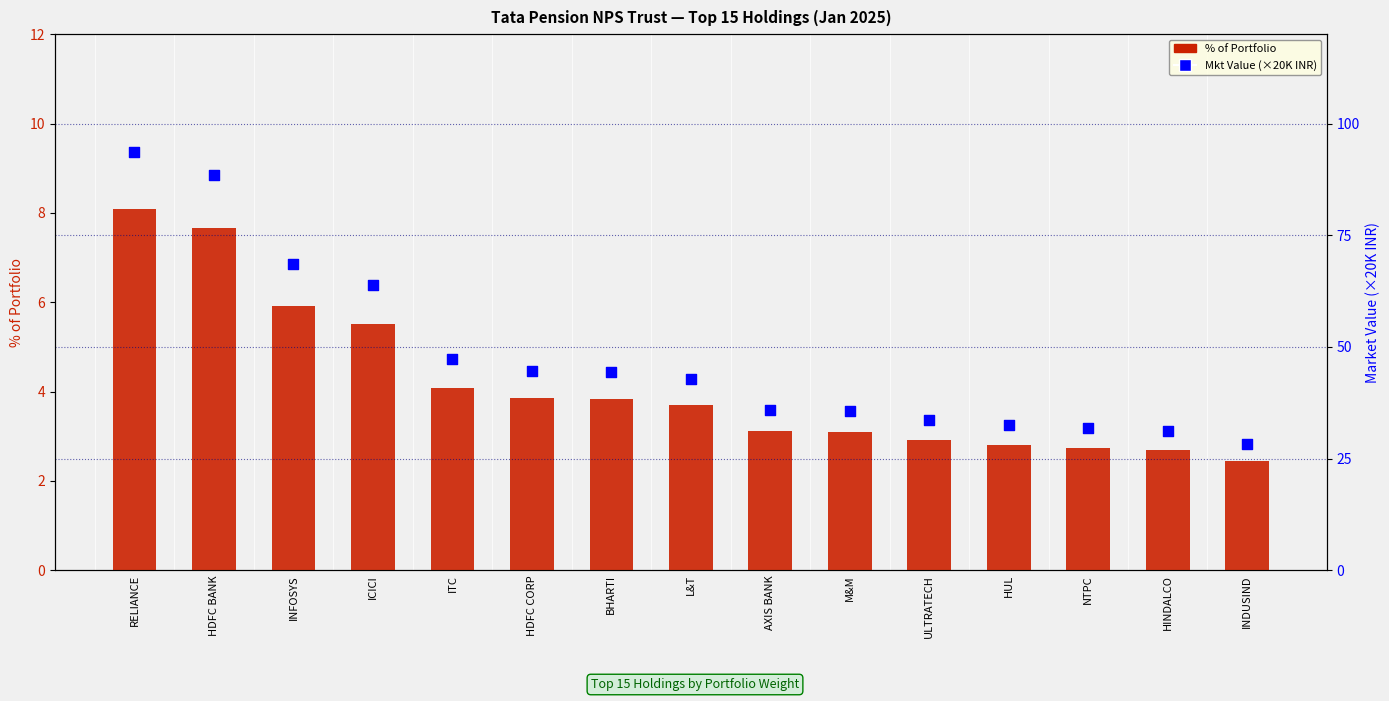

Which series has the largest total across all categories?

Mkt Value (×20K INR)